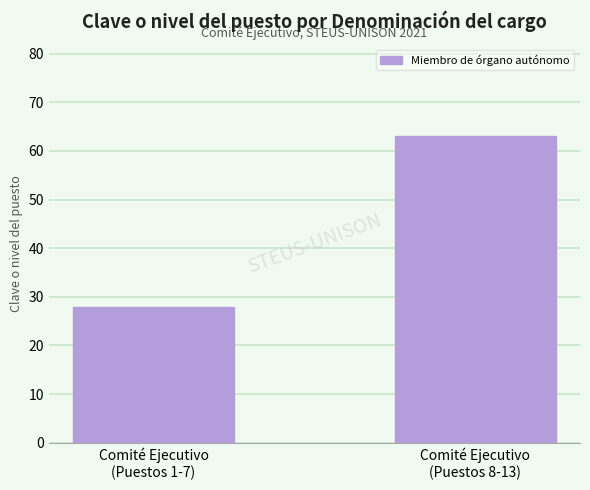

What is the value of the 1st bar from the left?

28